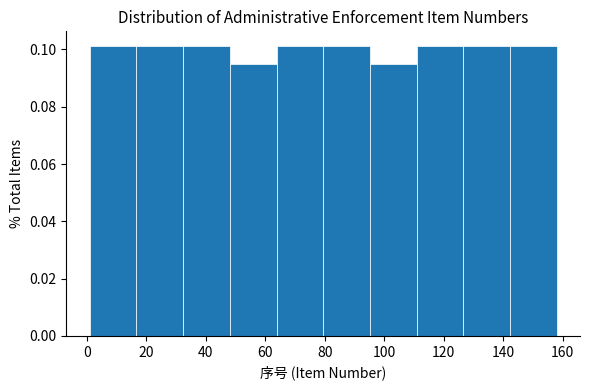

What is the height of the bar covering 142 to 158 on the x-axis? Neither the bar edges nor the heights are printed on the chart, so give them approximately, as read against the axes.

0.102